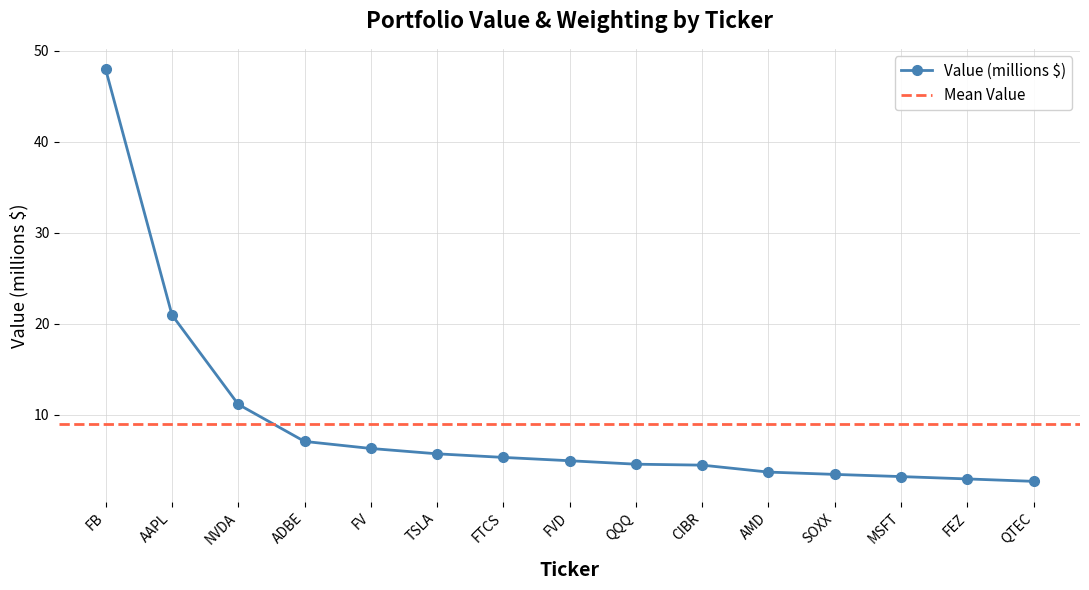

What is the maximum value shown in the chart?

48.0